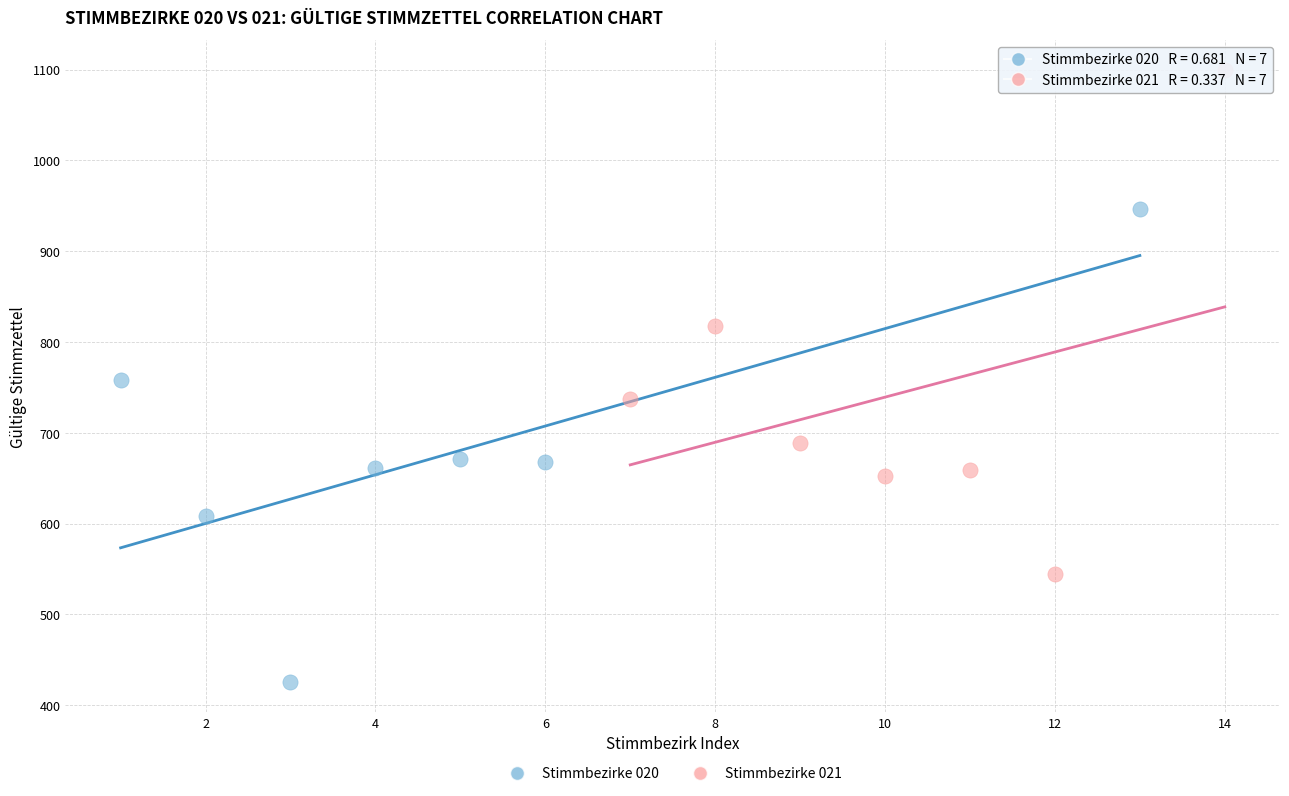

Which series reaches the maximum Y coordinate?

Stimmbezirke 021